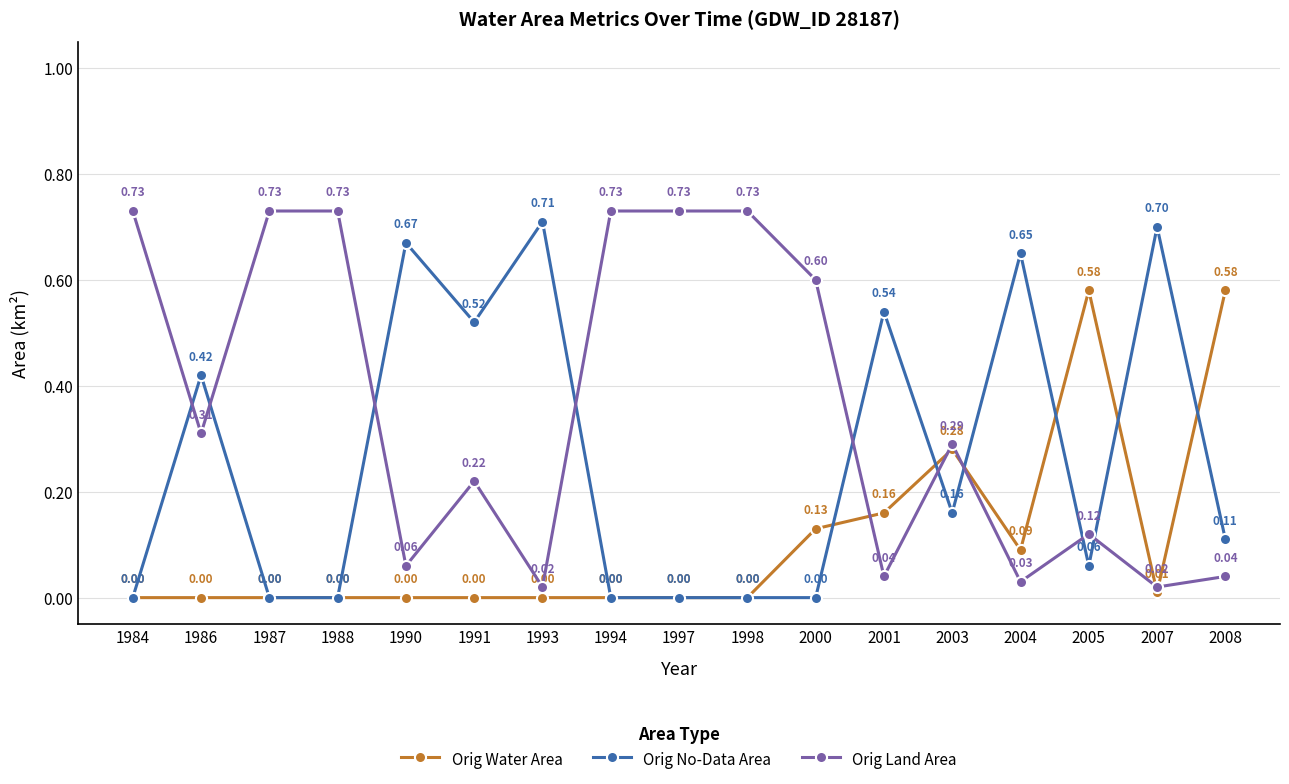

Which series ends up on top after the final intersection of Orig No-Data Area and Orig Land Area?

Orig No-Data Area